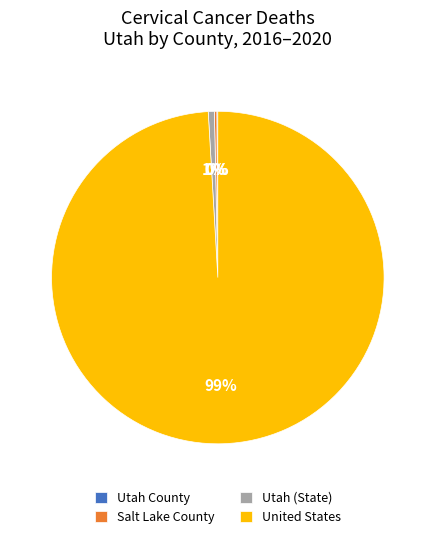

Combined, do United States and Utah (State) account for over 50%?

Yes